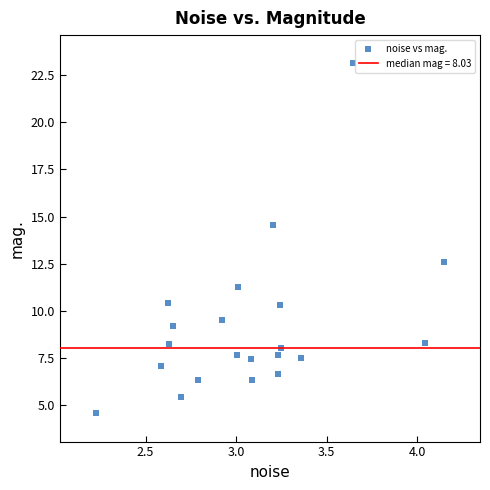

What is the range of X values (max minus min)?

1.9